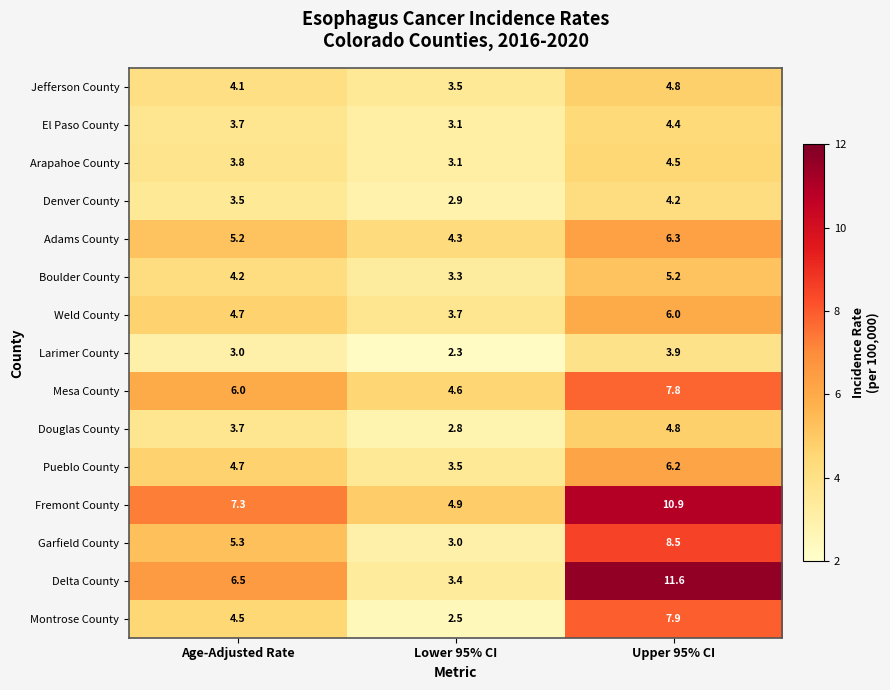

Where does the Pueblo County series first go above 4?

Age-Adjusted Rate